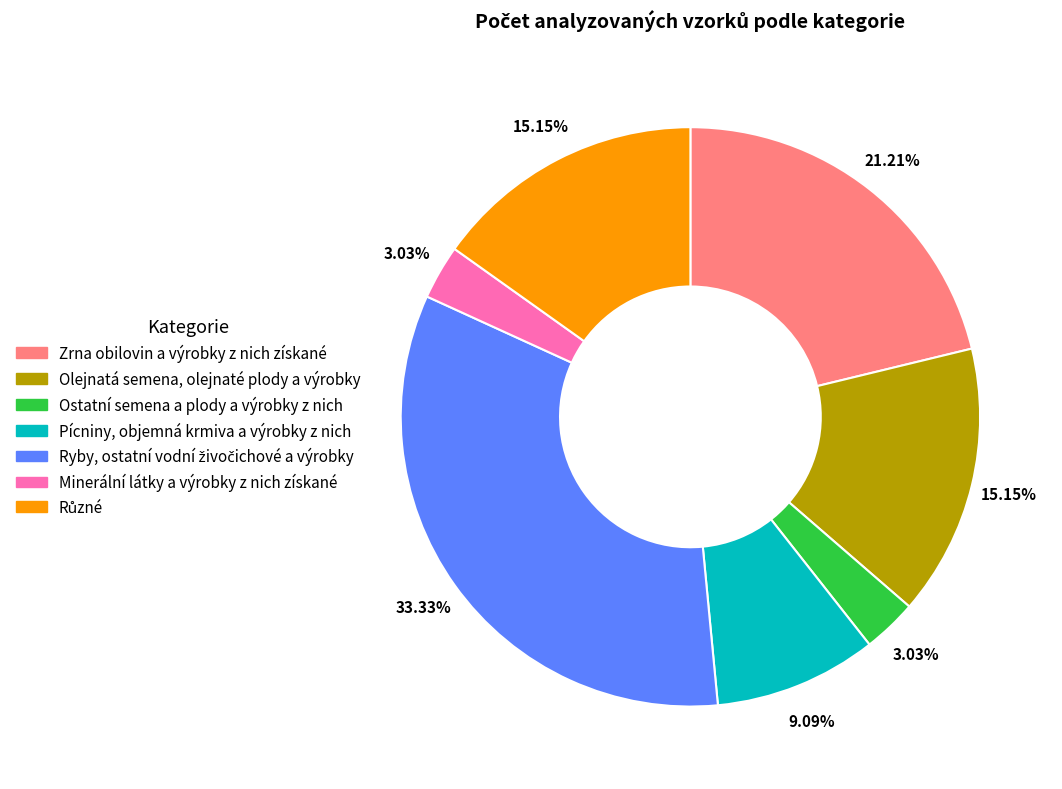

Does Ostatní semena a plody a výrobky z nich represent more than half of the total?

No